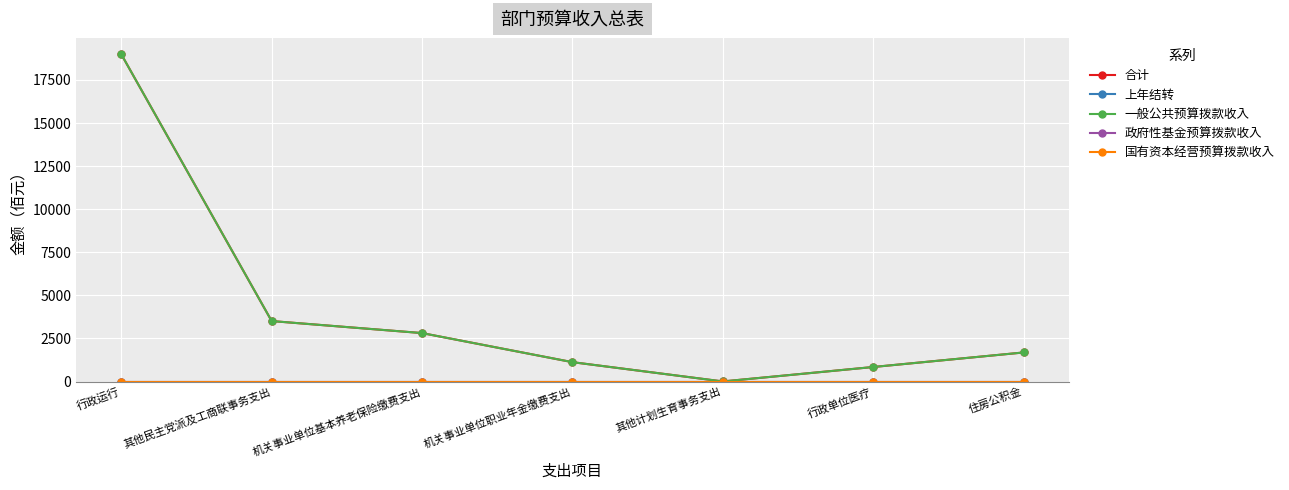

Is this an area chart (filled region under the line)?

No